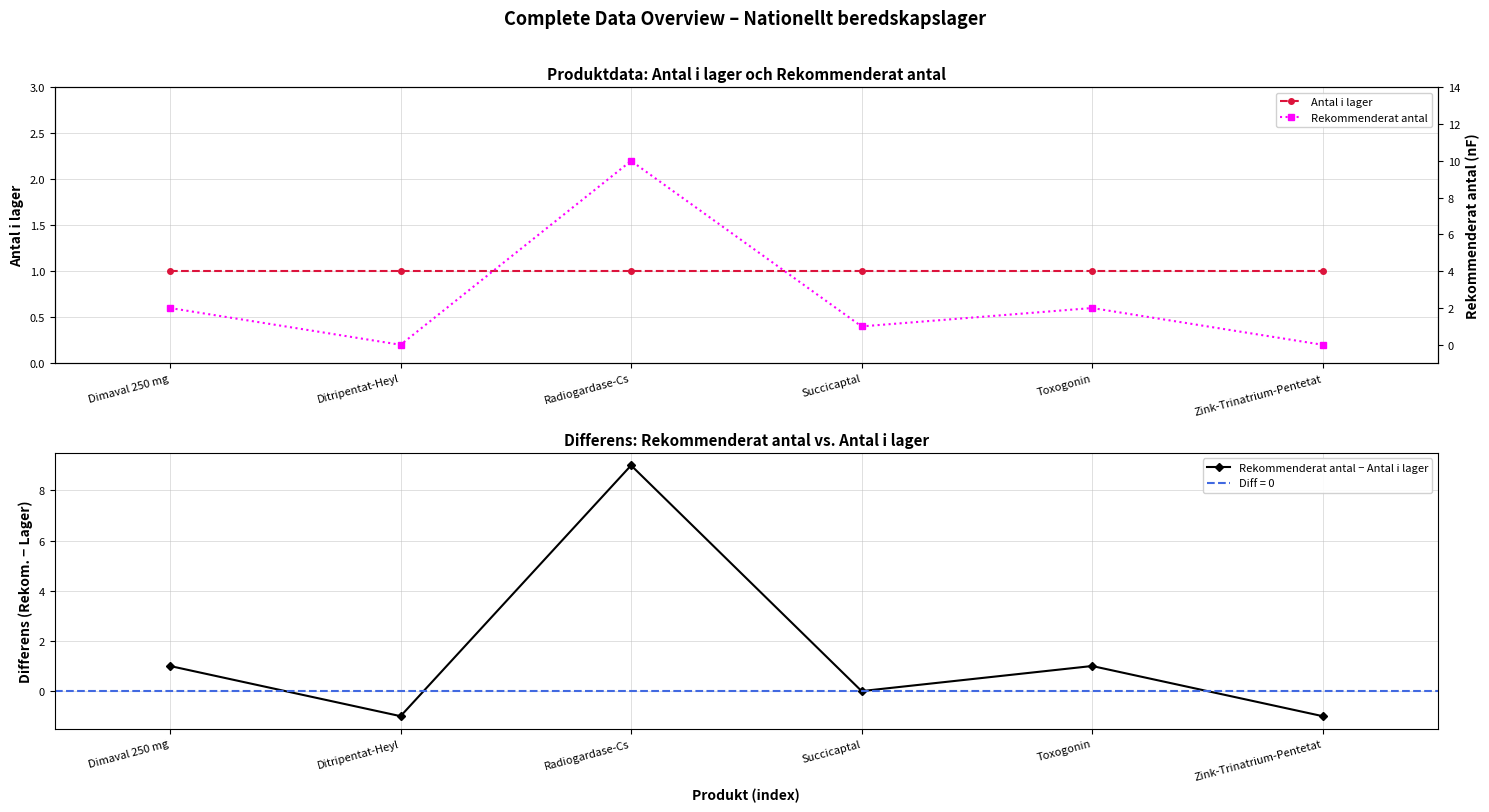

Is it true that Rekommenderat antal equals 7 at Radiogardase-Cs?

False